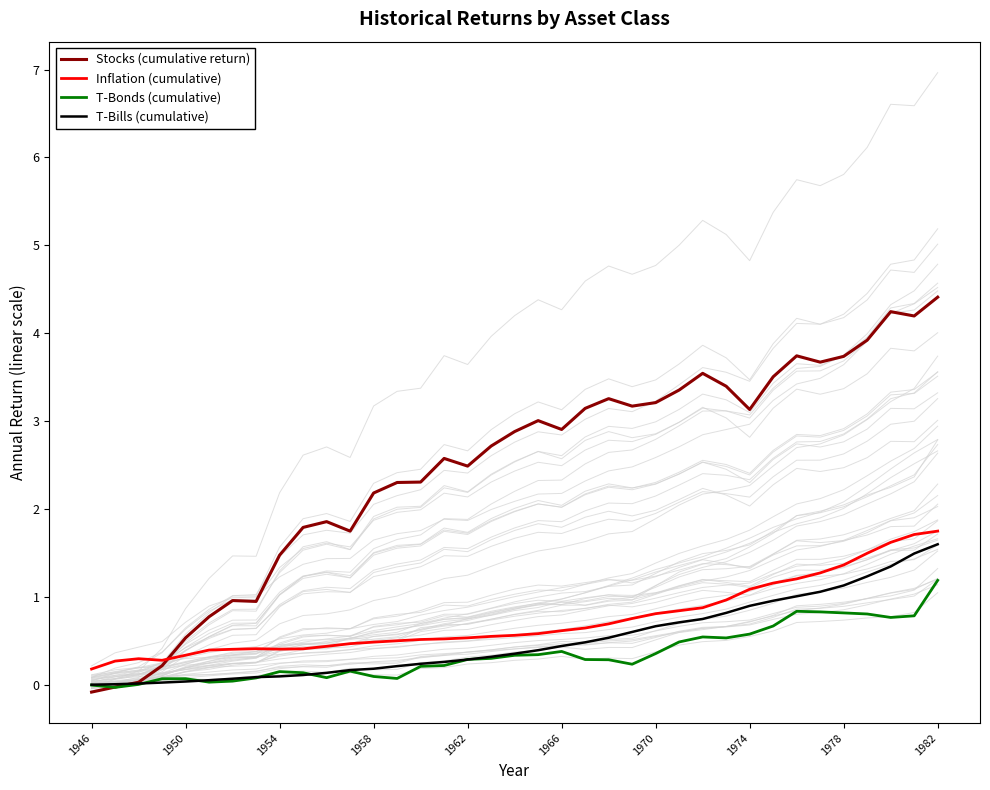

Which category has the highest value in the Stocks (cumulative return) series?

1982